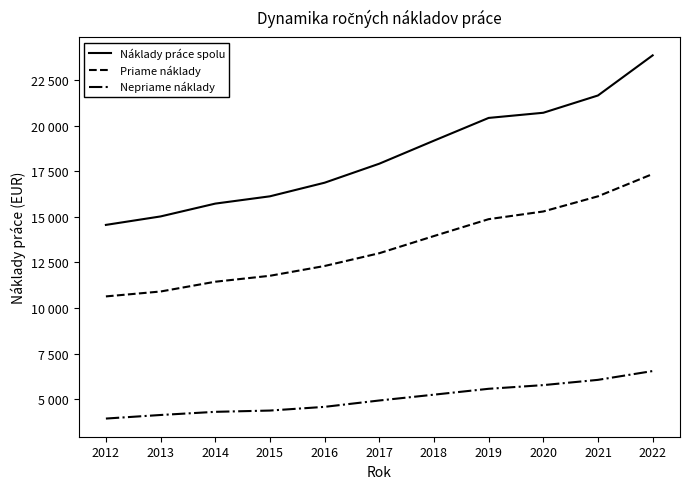

At which label does Náklady práce spolu reach its peak?

2022